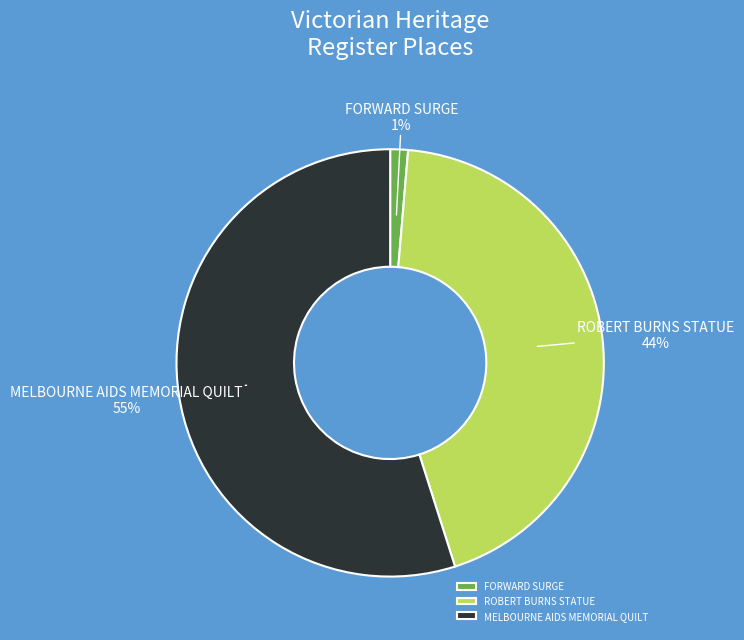

Which category has the biggest portion of the pie?

MELBOURNE AIDS MEMORIAL QUILT